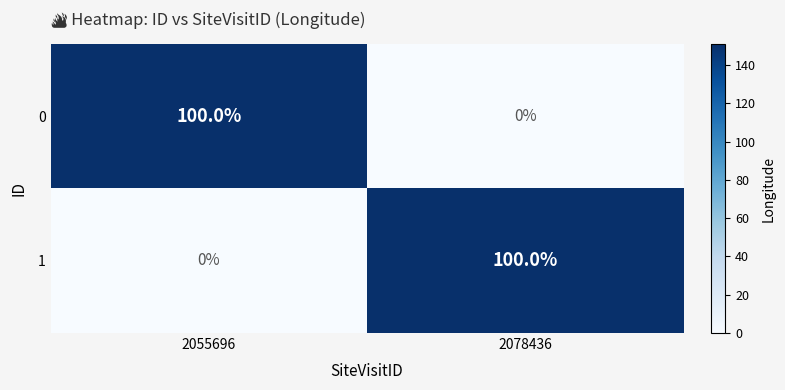

What is the sum of the 0 values at 2055696 and 2078436?

100